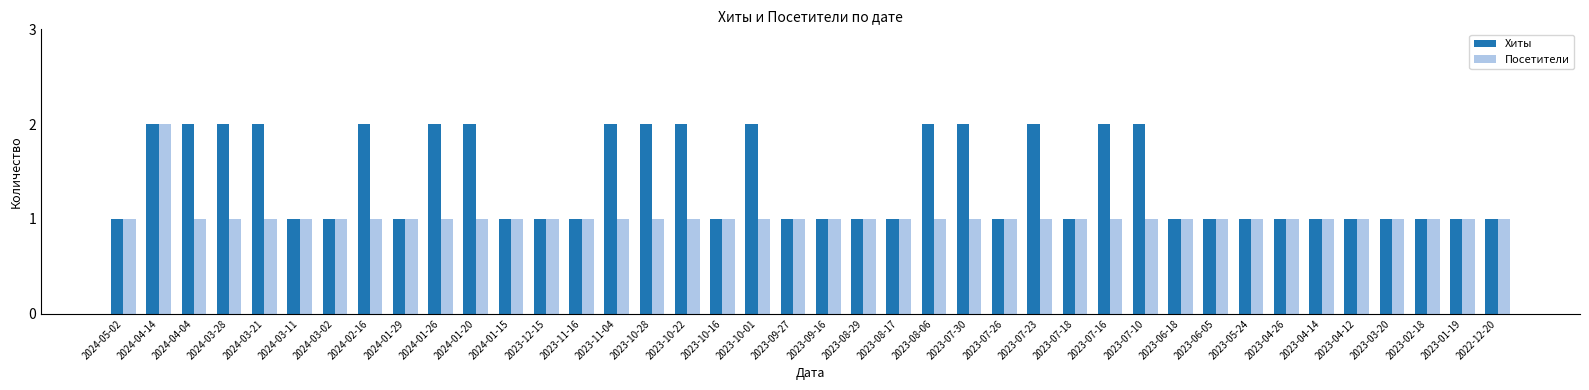

What is the value of the Посетители bar at the 22nd from the left?

1